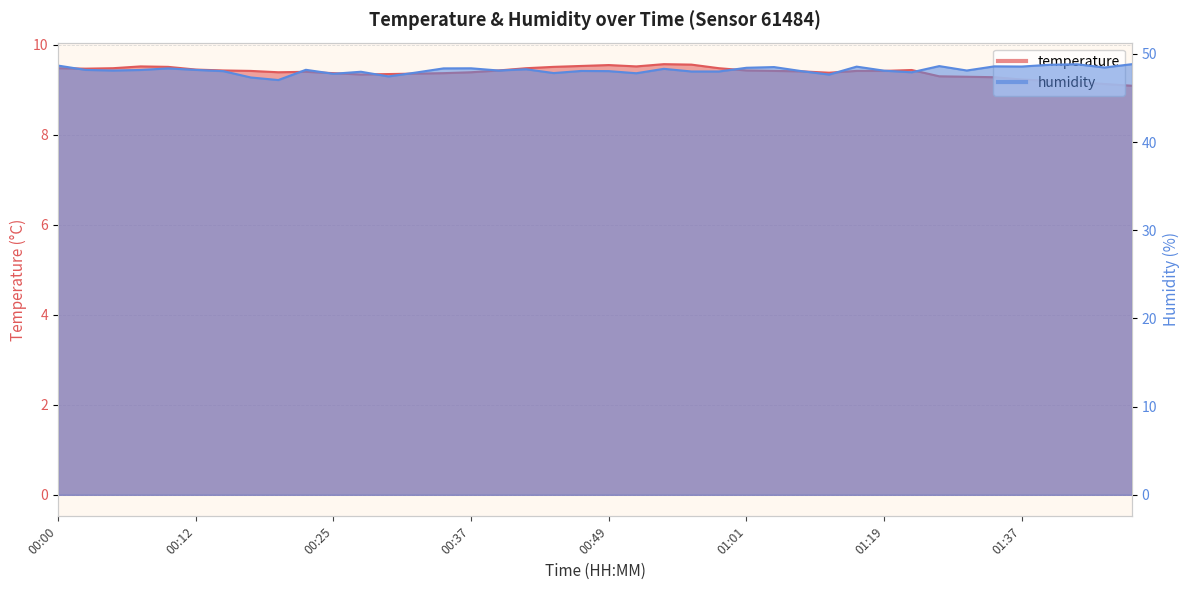

Between 00:10 and 00:39, which series saw the biggest shift?

humidity